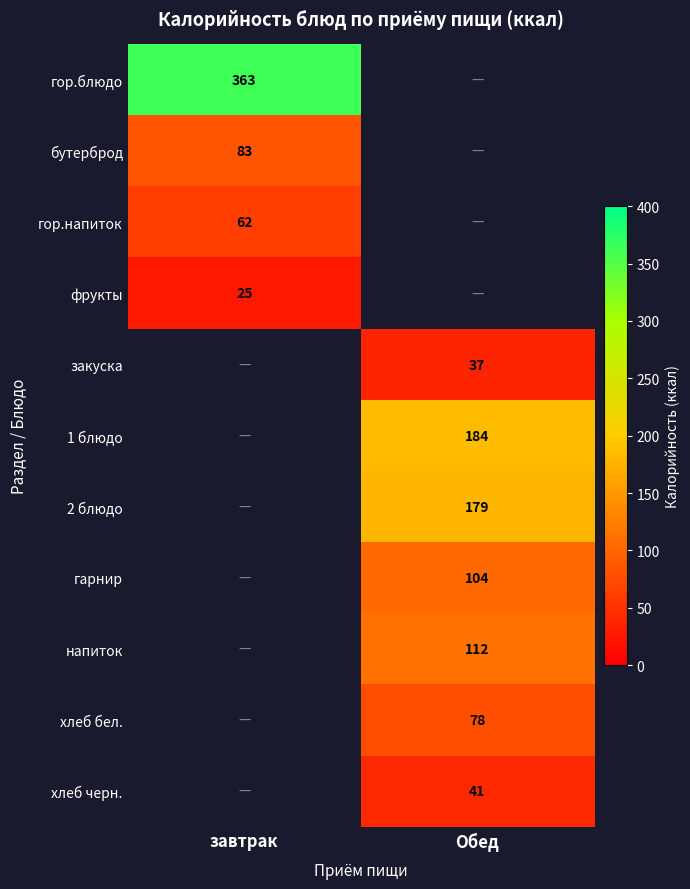

Between завтрак and Обед, which is larger?

Обед